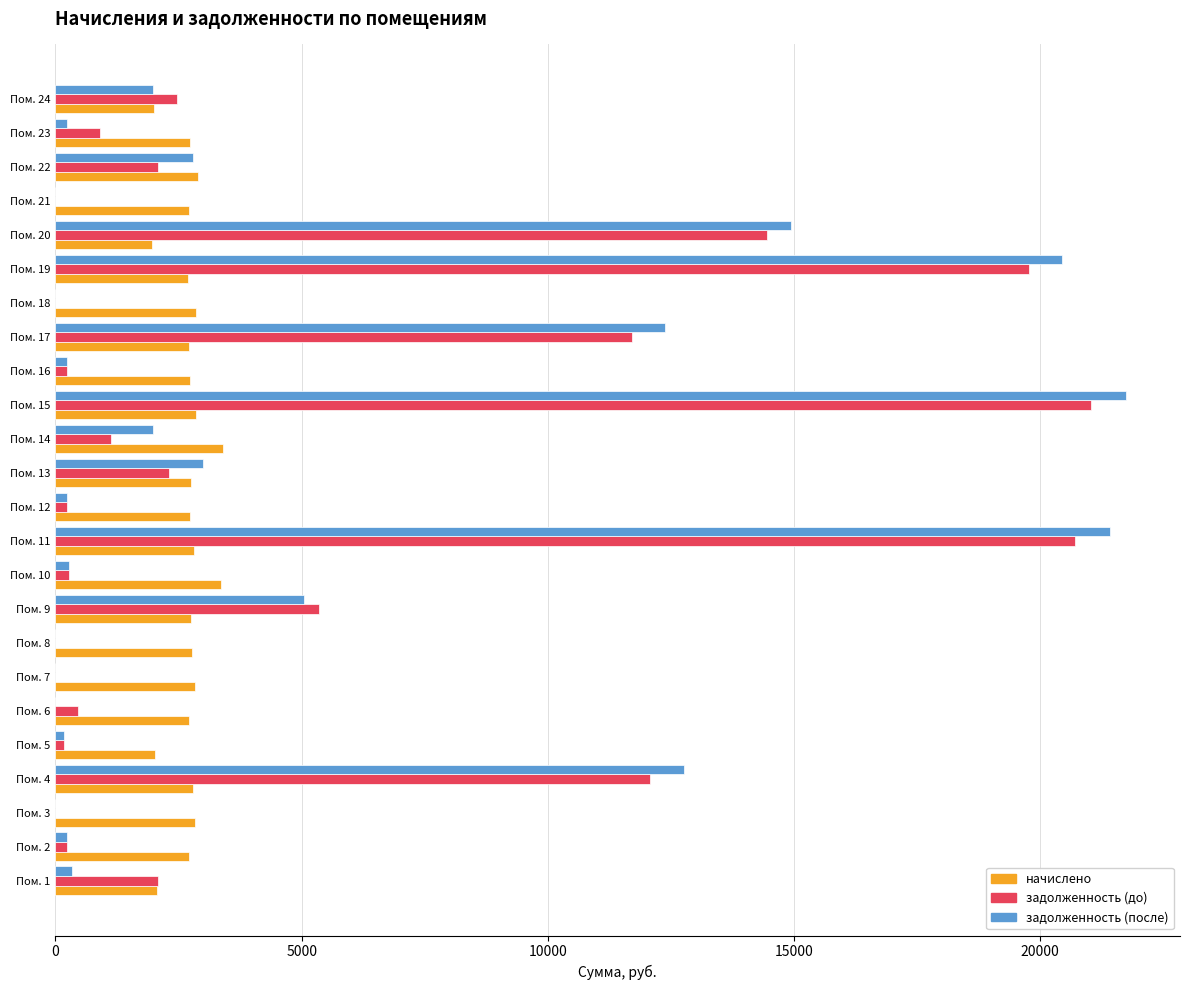

The value of задолженность (до) at Пом. 1 is 3433.9. True or false?

False